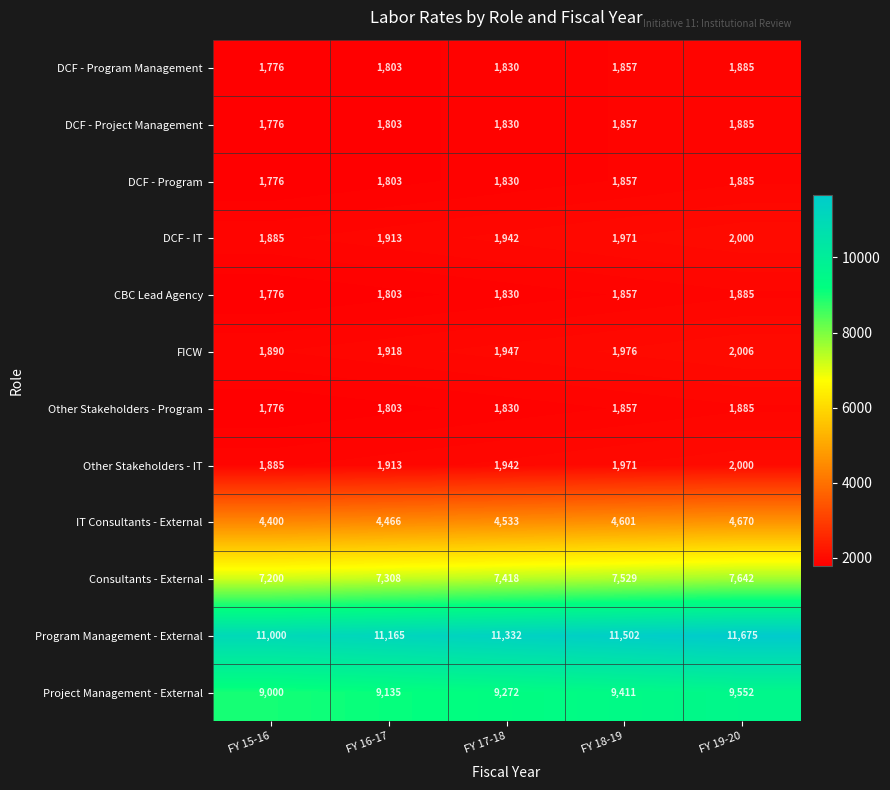

What is the smallest value displayed?

1776